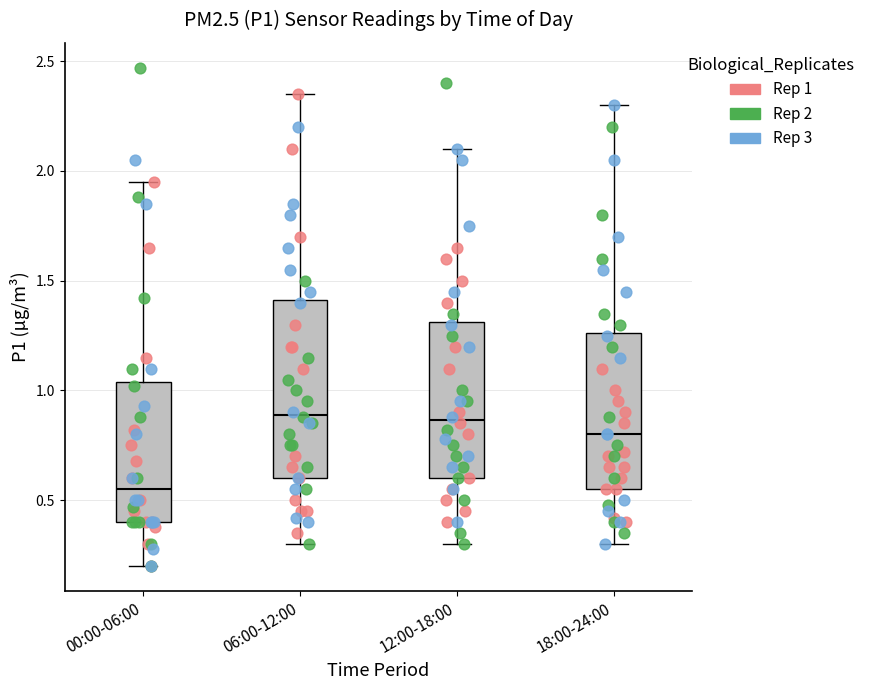

Reading left to right, transcribe this box plot: for each box, give where its median line is, the range the box spans, and where its two whiskers end, as read against the y-axis. The values are not printed on the chart, so give them approximately, as read against the axis.

00:00-06:00: median 0.55, box 0.40 to 1.05, whiskers 0.20 to 1.95
06:00-12:00: median 0.90, box 0.60 to 1.40, whiskers 0.30 to 2.35
12:00-18:00: median 0.85, box 0.60 to 1.30, whiskers 0.30 to 2.10
18:00-24:00: median 0.80, box 0.55 to 1.25, whiskers 0.30 to 2.30